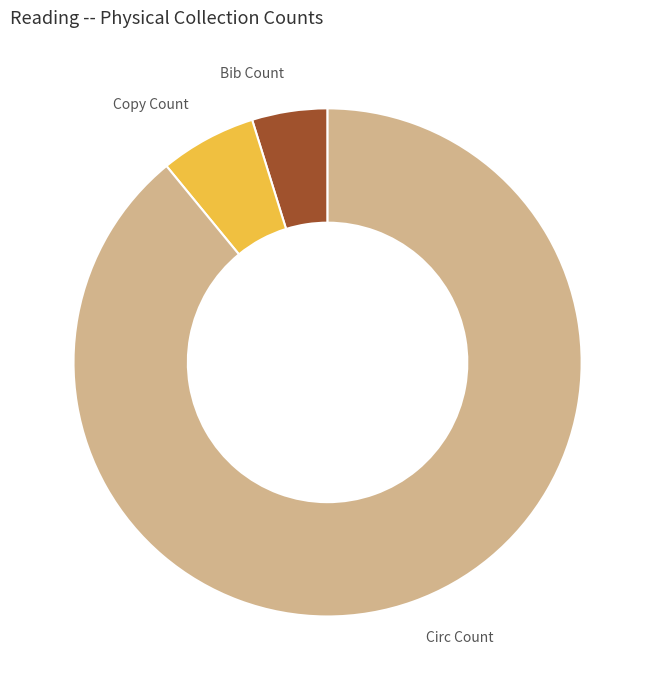

Is it true that Bib Count is 5% of the pie?

True